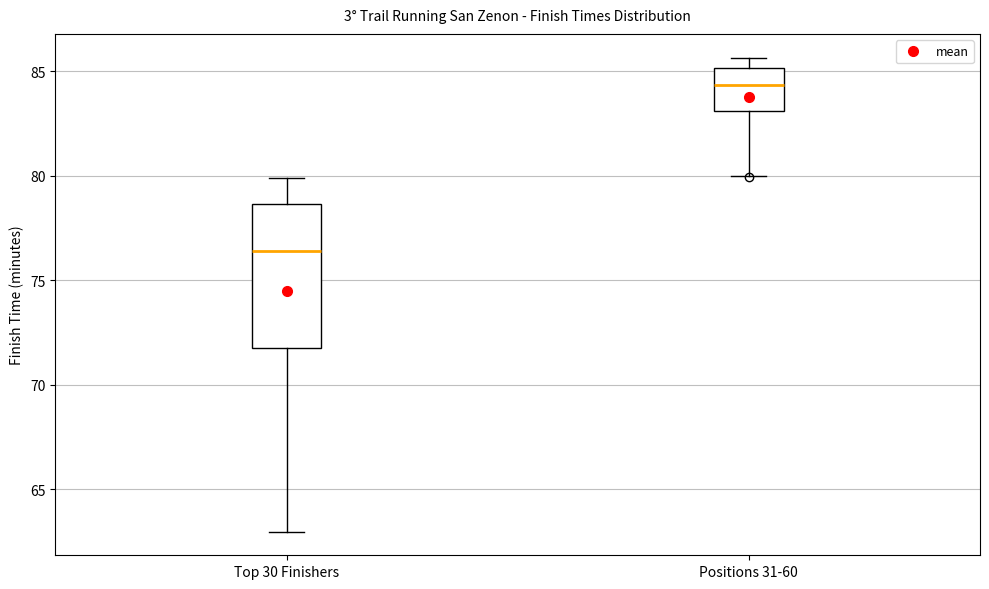

Where does the median line of the box for Top 30 Finishers sit on the y-axis? The values are not printed on the chart, so give them approximately, as read against the axis.

76.5